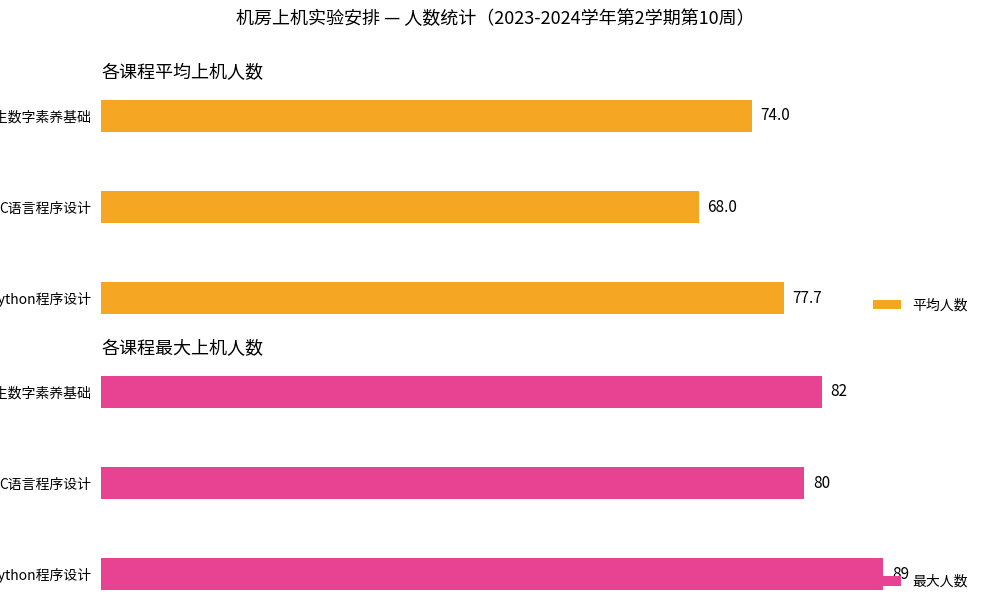

At which label does 平均人数 reach its minimum?

C语言程序设计